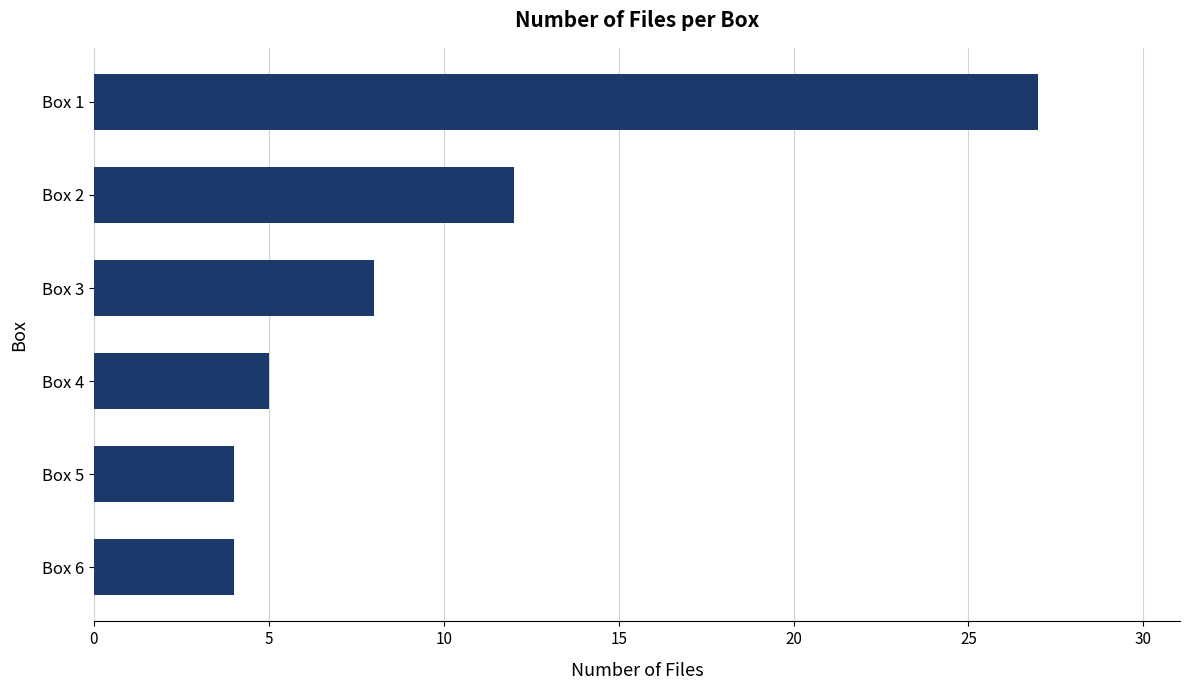

Reading bottom to top, transcribe all the data shown in this chart.

4	4	5	8	12	27